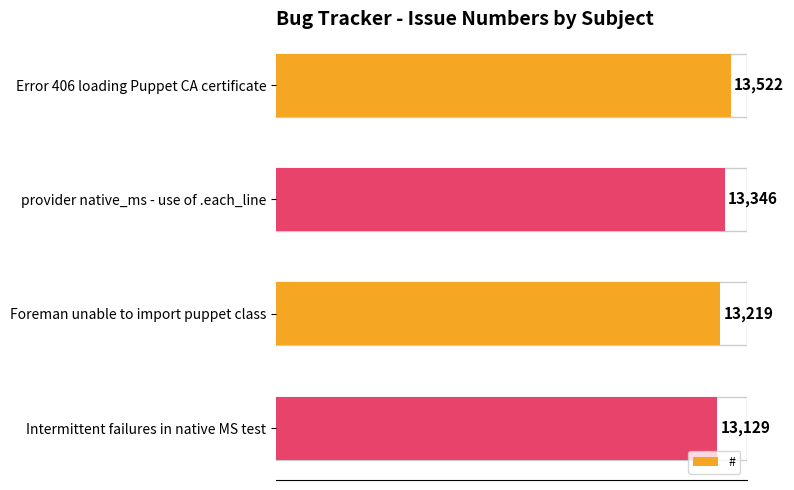

What is the average value?

13304